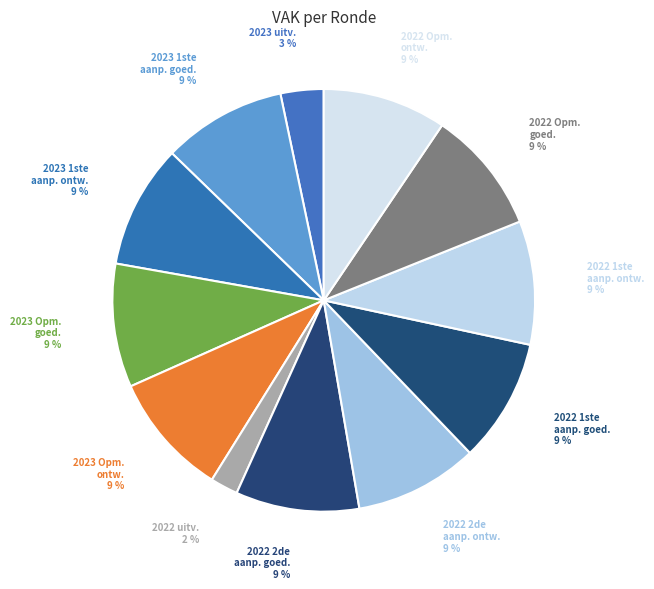

How many slices are in this pie chart?

12